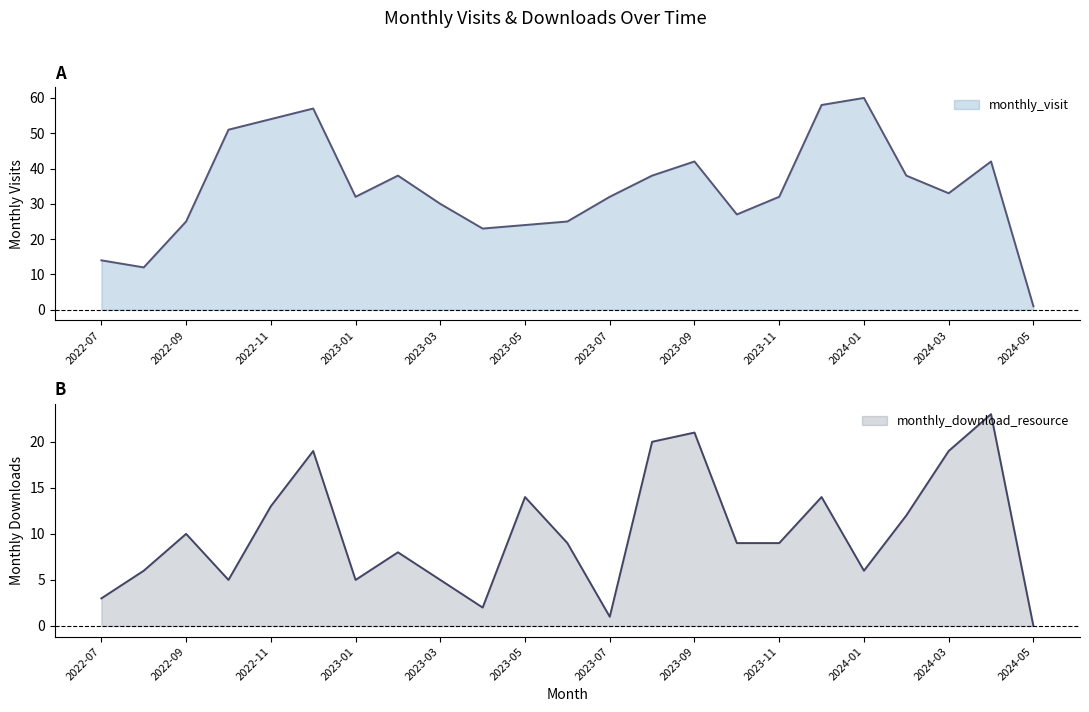

Where is the first local maximum for monthly_visit?

2022-12